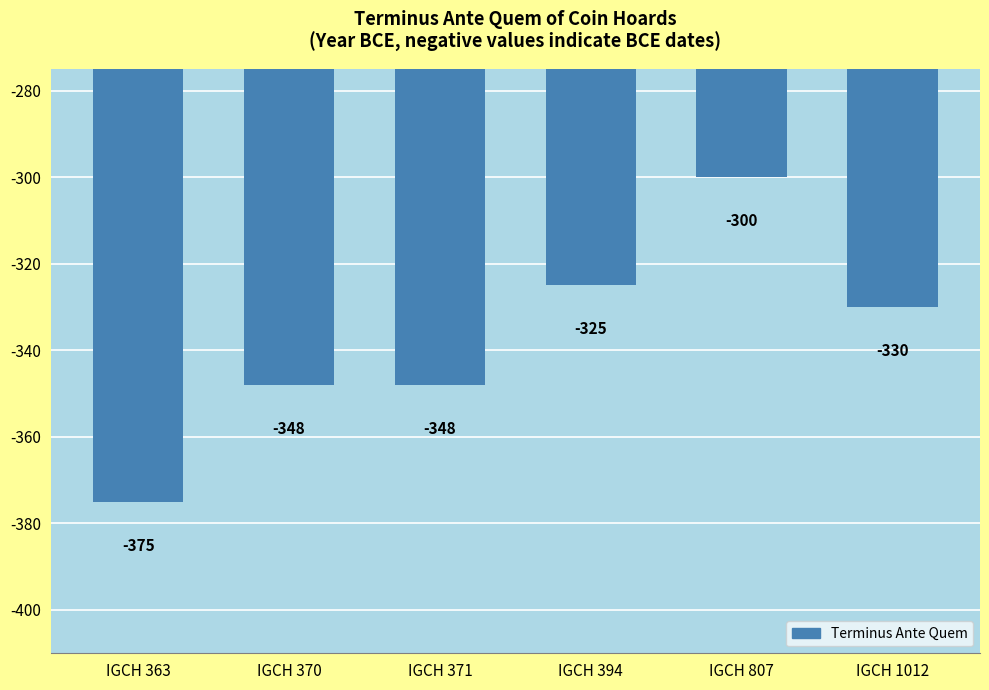

Does the chart contain stacked bars?

No